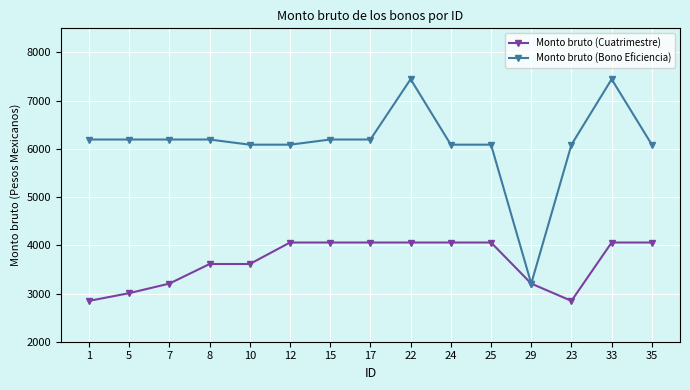

Between 10 and 12, which series saw the biggest shift?

Monto bruto (Cuatrimestre)